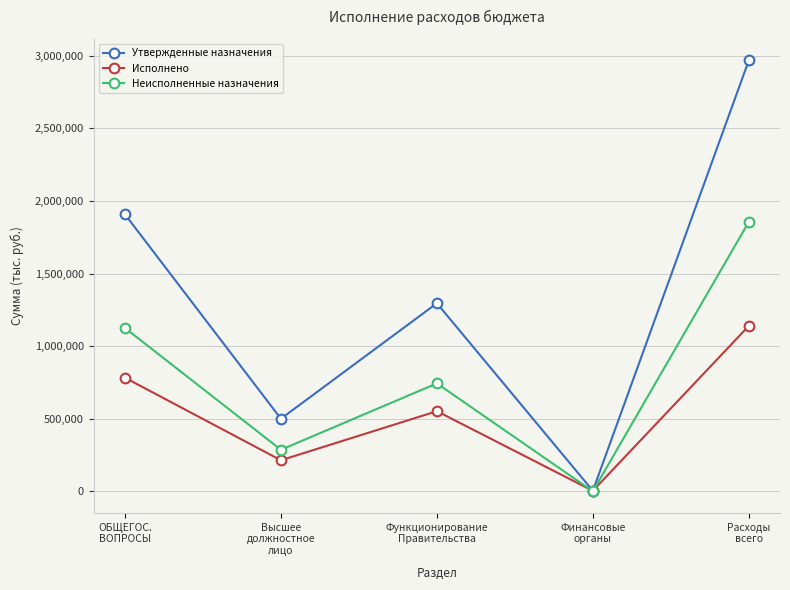

Which series has the largest range (max minus min)?

Утвержденные назначения